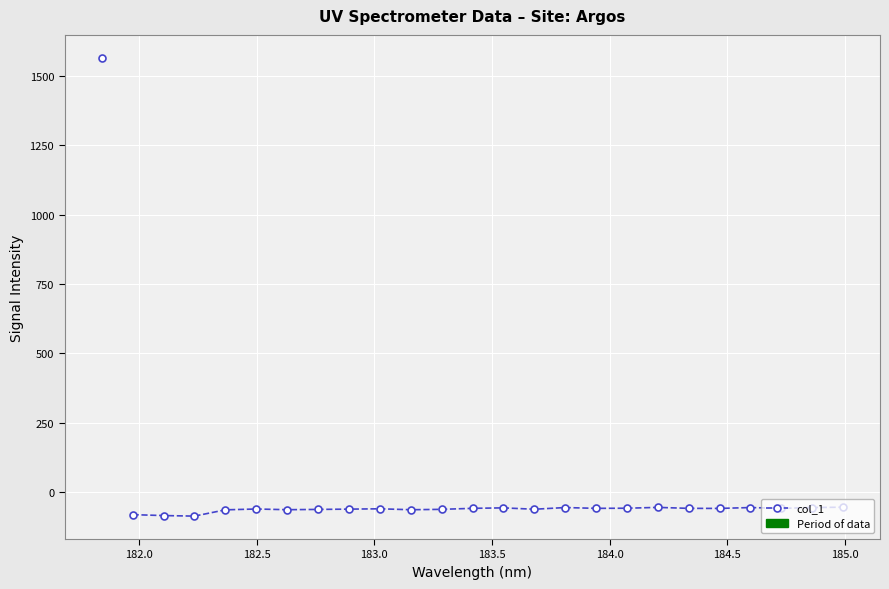

What is the smallest value displayed?

-85.9